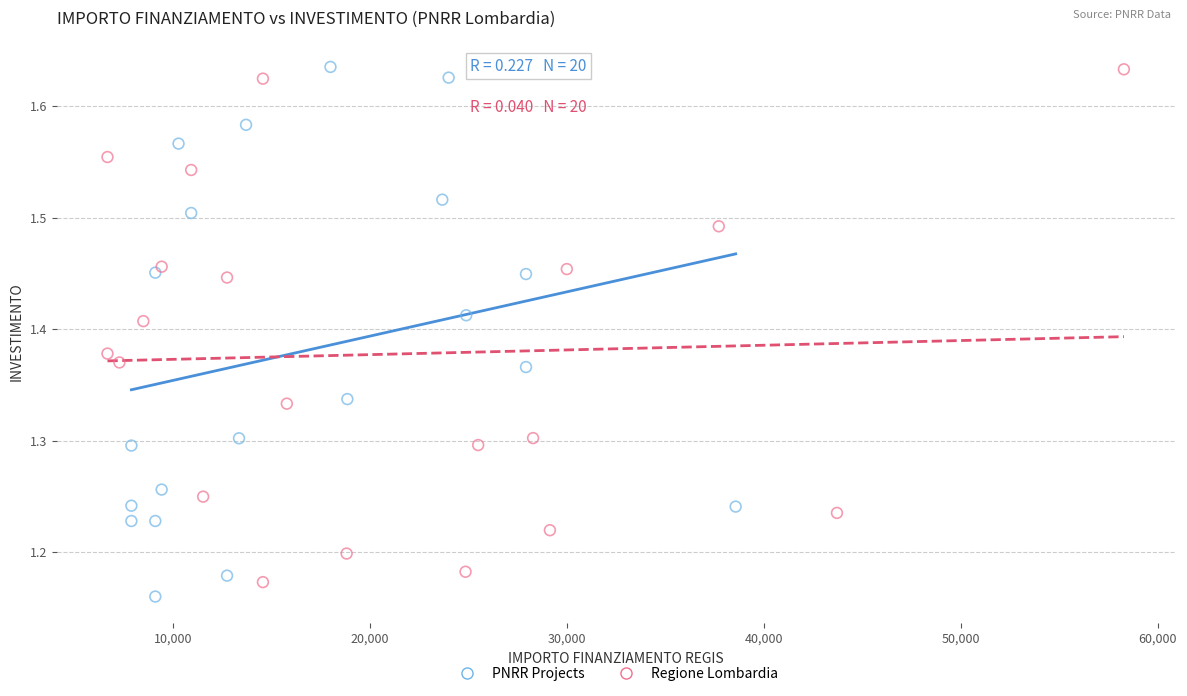

What are all the series names shown in the legend?

PNRR Projects, Regione Lombardia